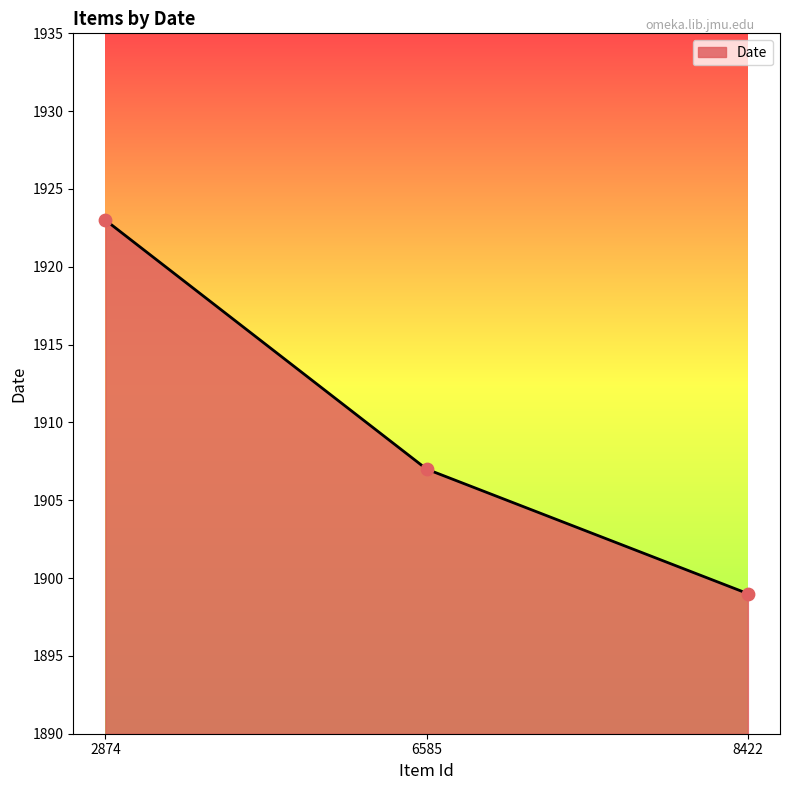

Approximately how many times larger is the value at 8422 compared to 2874?

1.0